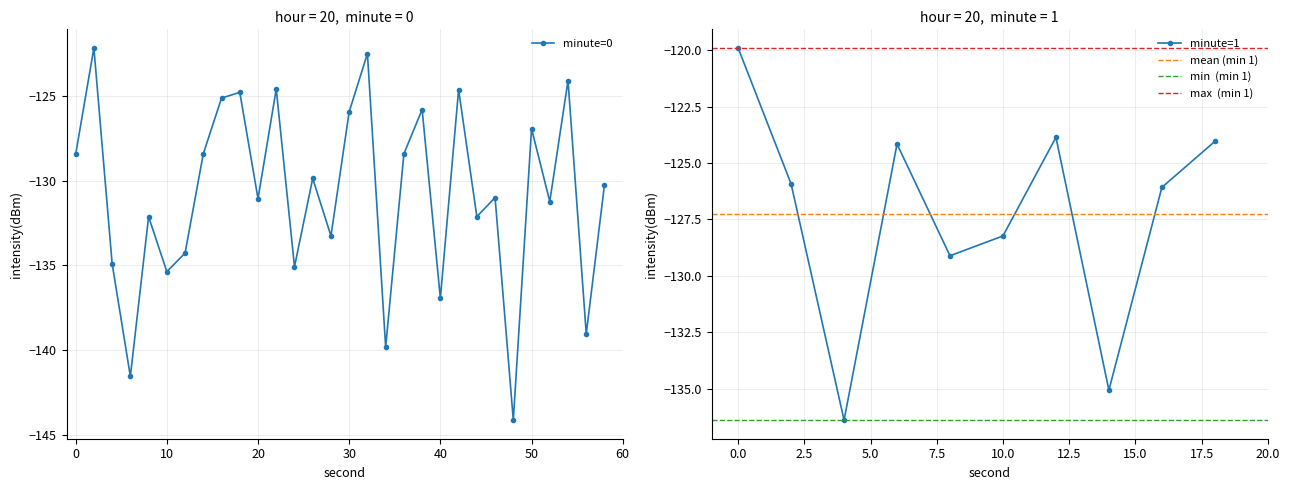

True or false: minute=0 has more than 0 interior local peaks.

True